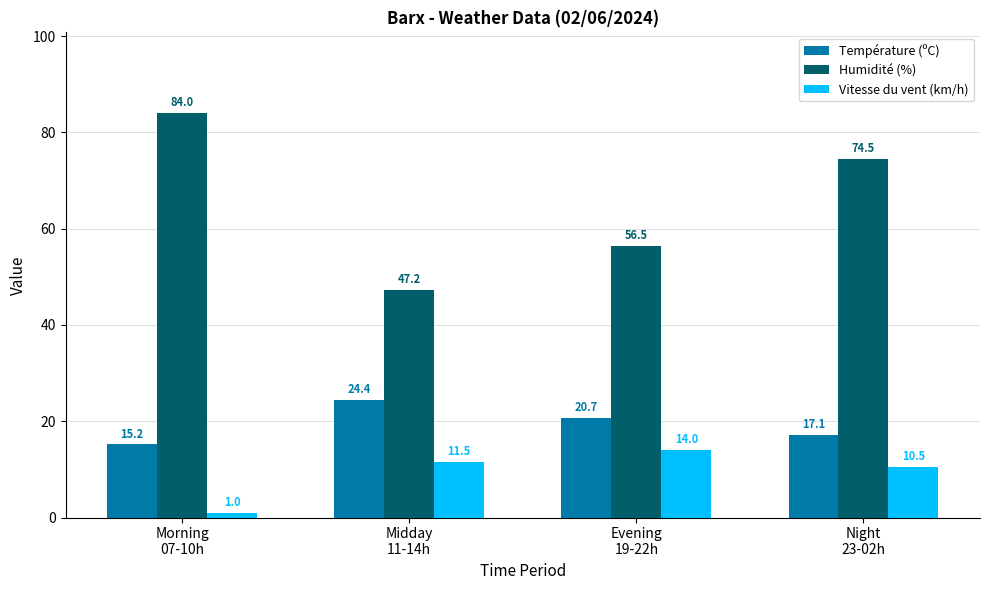

Reading left to right, transcribe all the data shown in this chart.

Température (ºC): Morning
07-10h=15.2	Midday
11-14h=24.4	Evening
19-22h=20.7	Night
23-02h=17.1
Humidité (%): Morning
07-10h=84.0	Midday
11-14h=47.2	Evening
19-22h=56.5	Night
23-02h=74.5
Vitesse du vent (km/h): Morning
07-10h=1.0	Midday
11-14h=11.5	Evening
19-22h=14.0	Night
23-02h=10.5